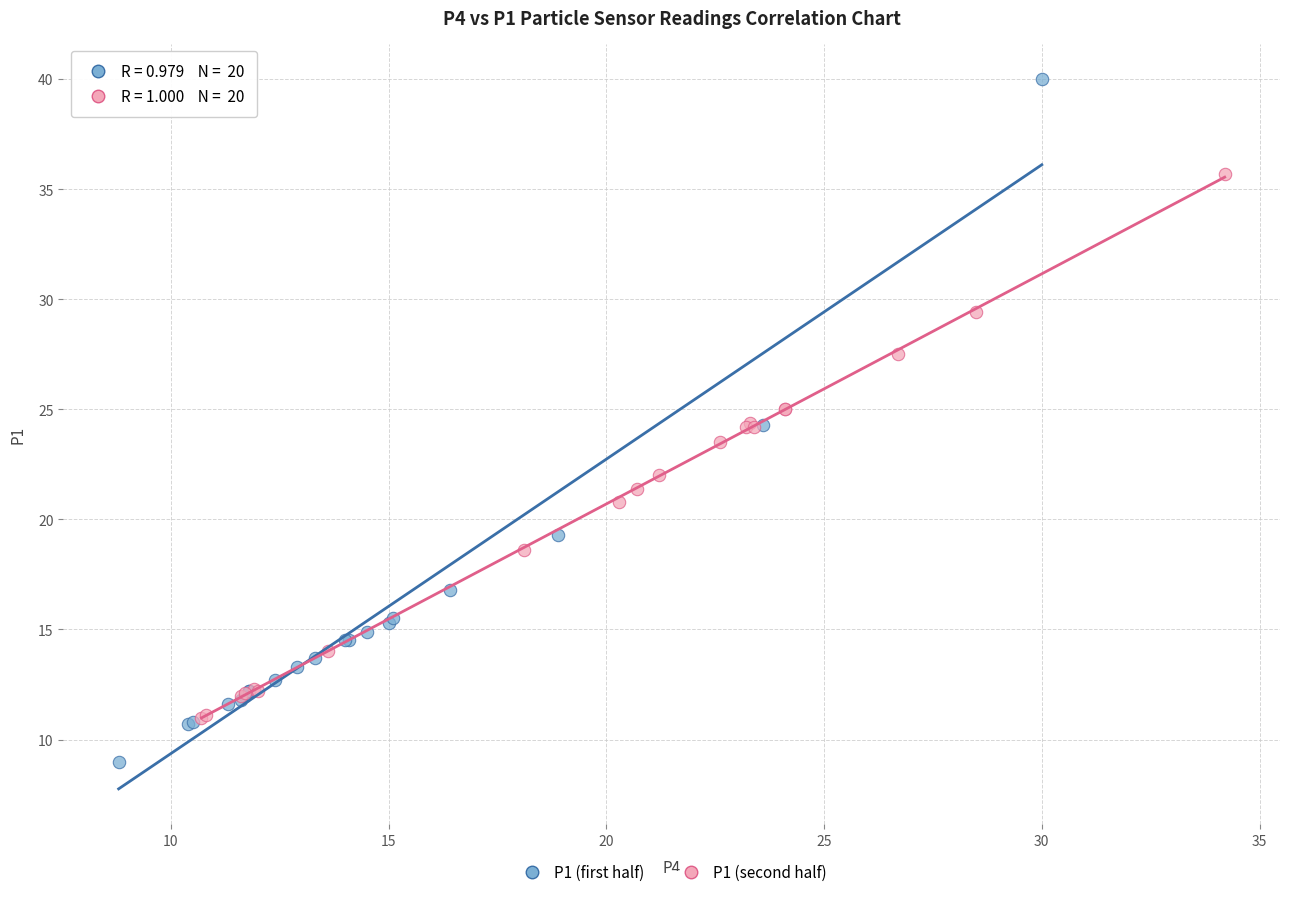

What are all the series names shown in the legend?

P1 (first half), P1 (second half)